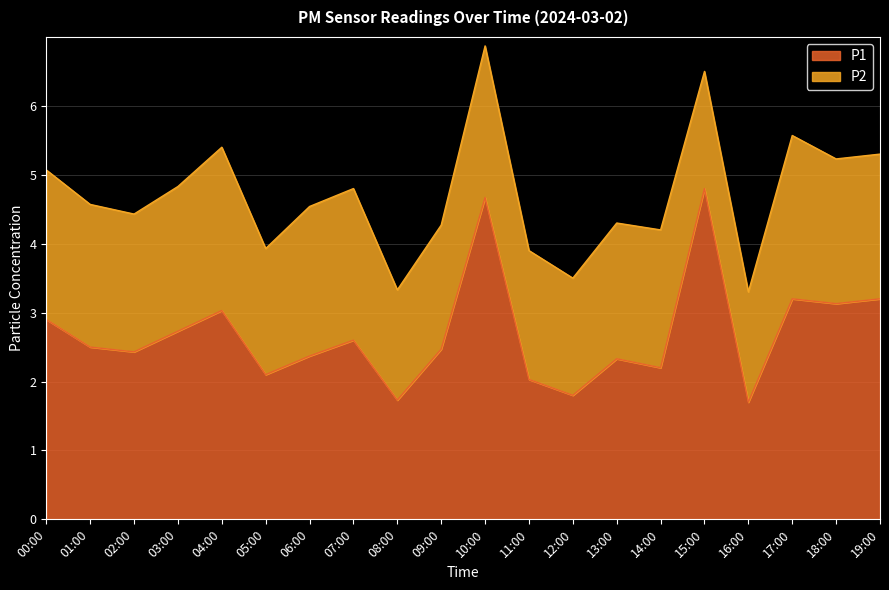

Where is the first local maximum?

04:00